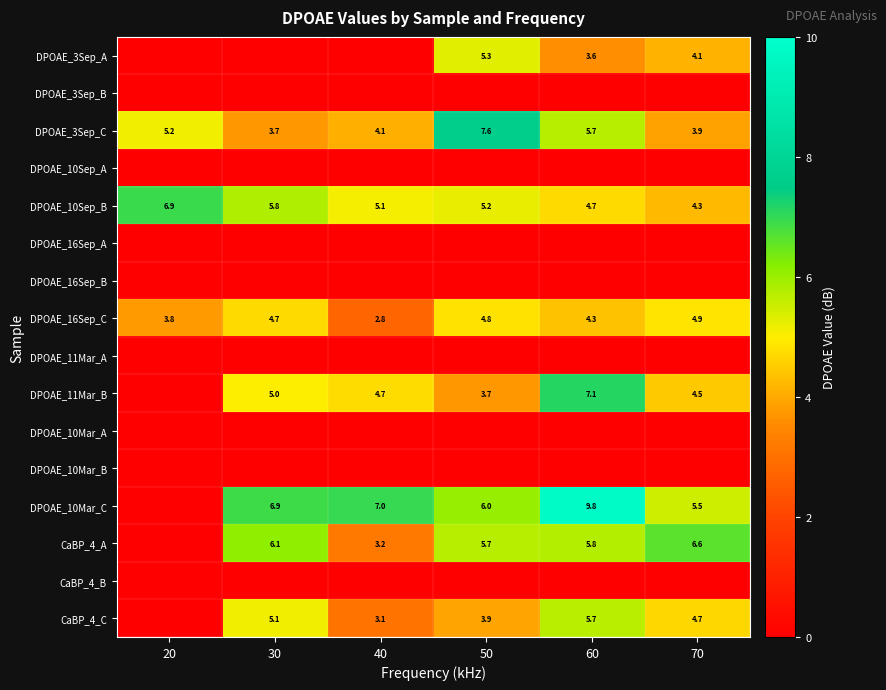

True or false: DPOAE_11Mar_B has a value of 4.1 at 60.

False